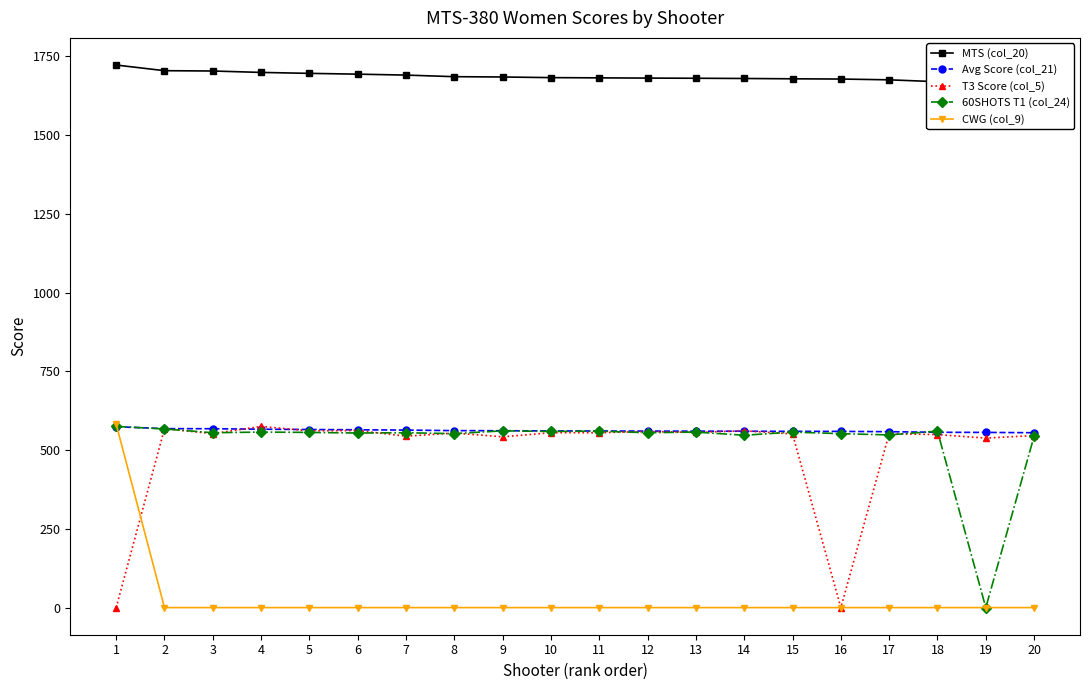

How many values in T3 Score (col_5) are above zero?

18